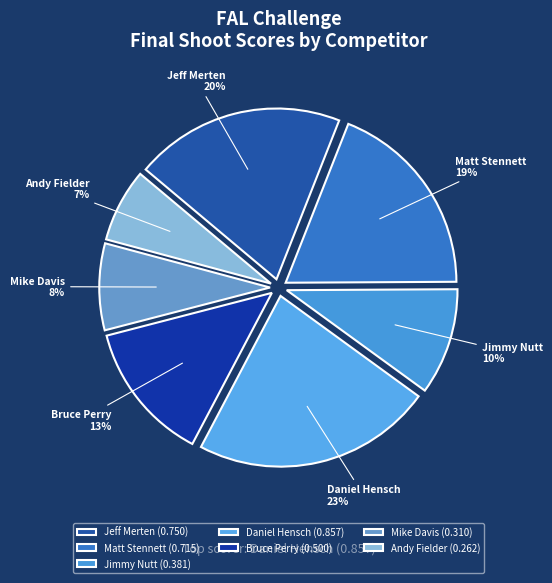

Between Daniel Hensch and Matt Stennett, which is larger?

Daniel Hensch